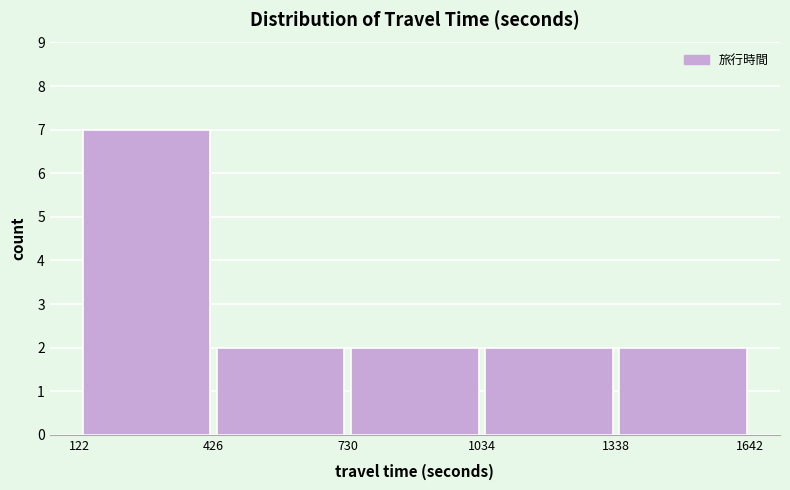

What is the height of the bar covering 122 to 426 on the x-axis? The values are not printed on the chart, so give them approximately, as read against the axis.

7